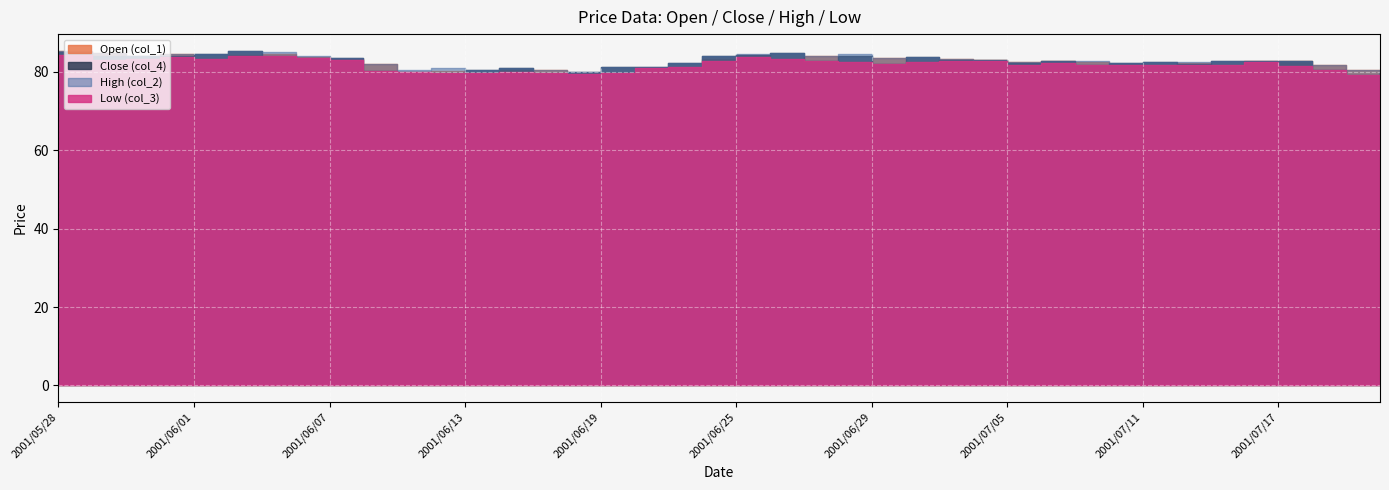

What is the label of the 19th point from the right?

2001/06/26